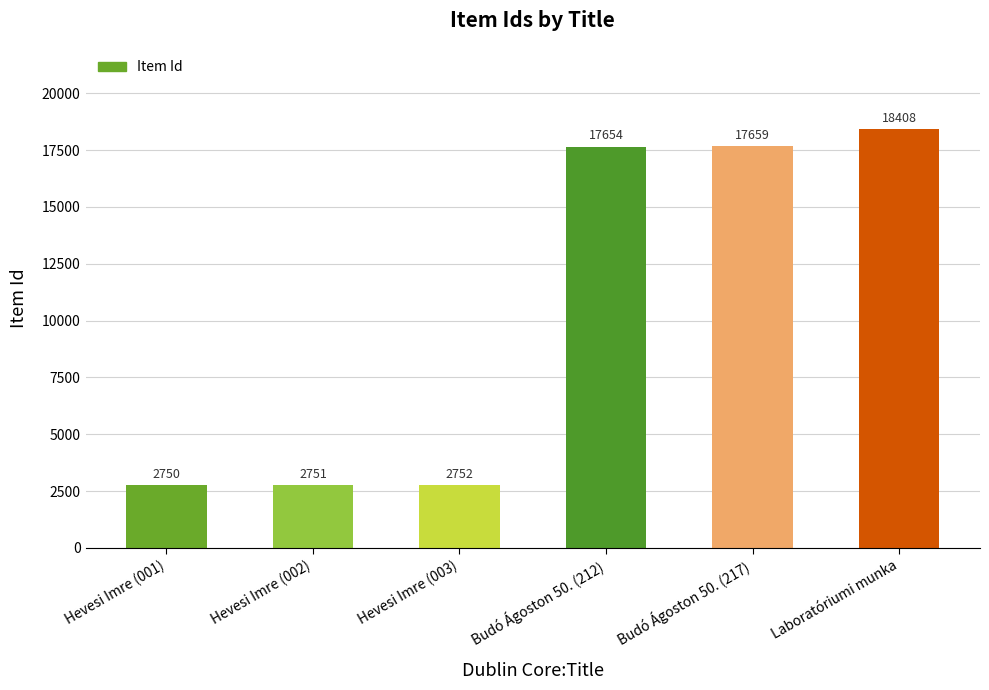

Is it true that the value at Budó Ágoston 50. (212) is 17654?

True